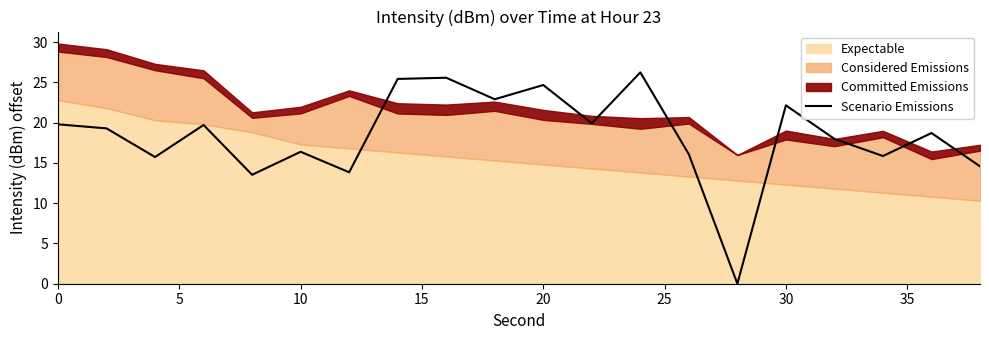

How many values are above zero?

19